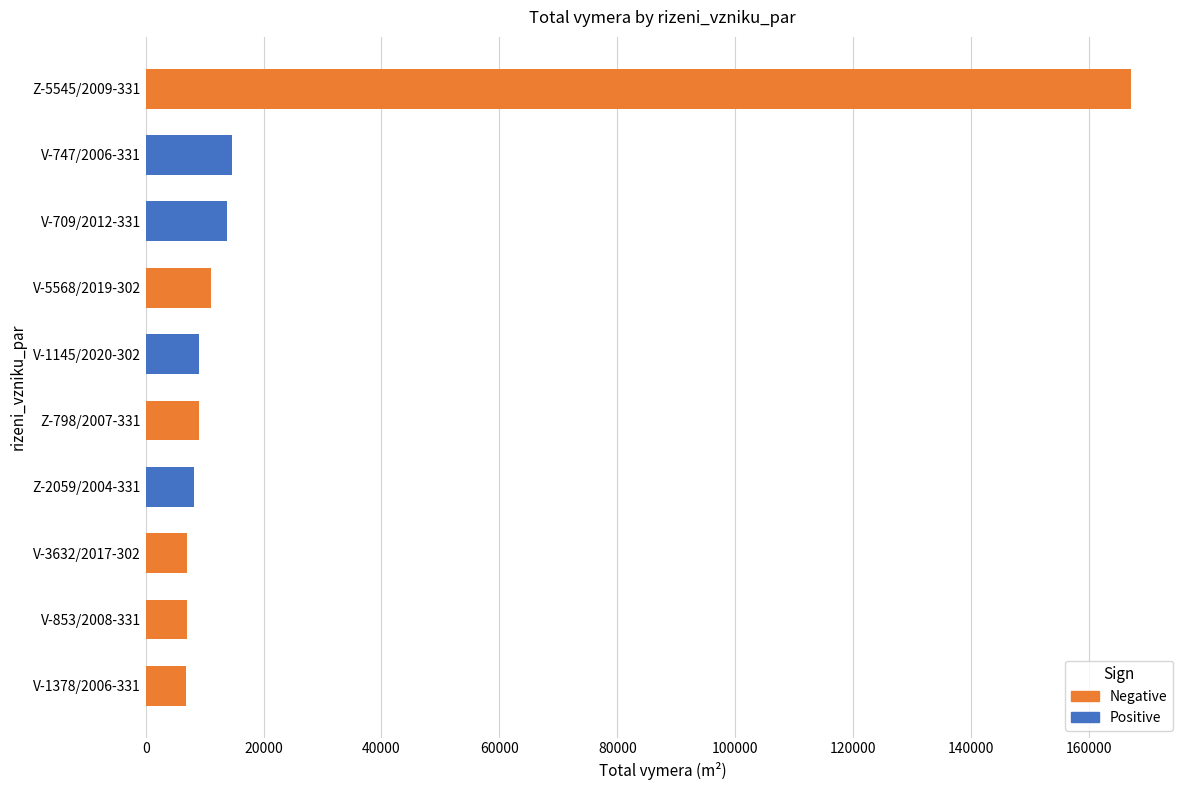

Is it true that Negative equals 3206 at V-1378/2006-331?

False